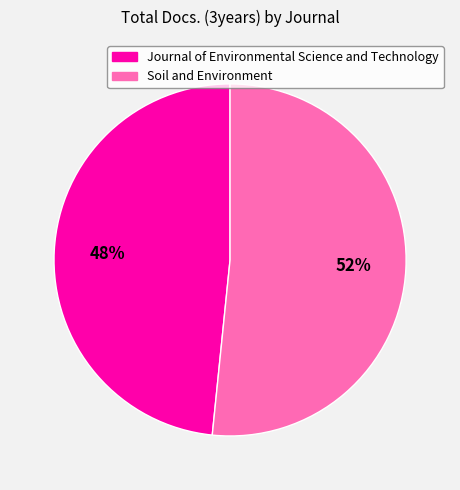

Is there a majority slice in this chart?

Yes